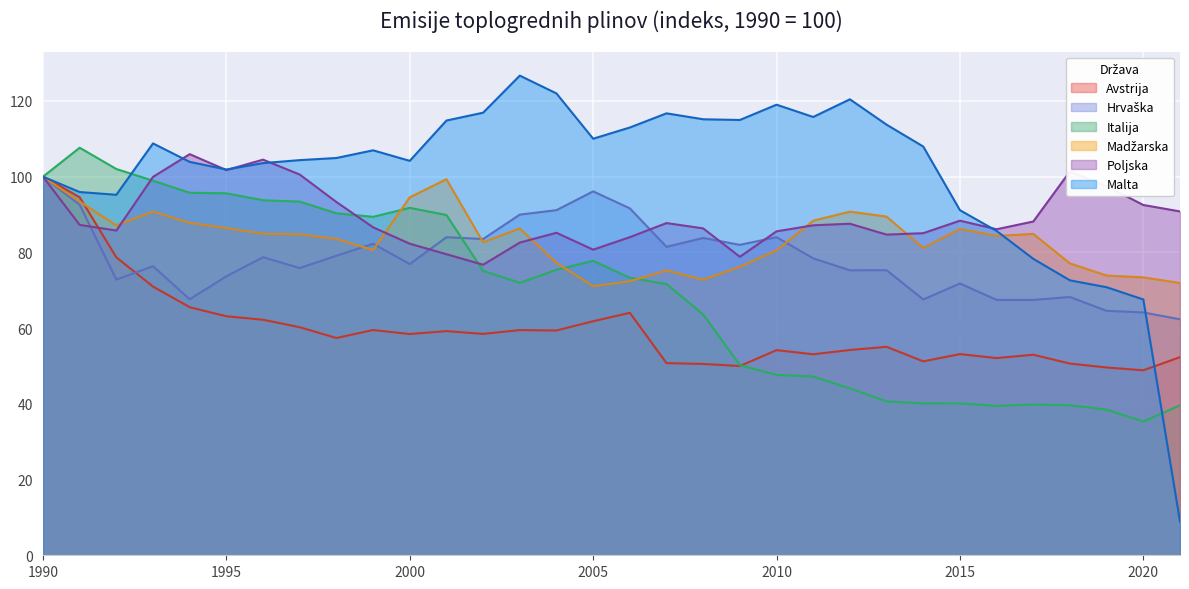

Where is the first local minimum for Malta?

1992